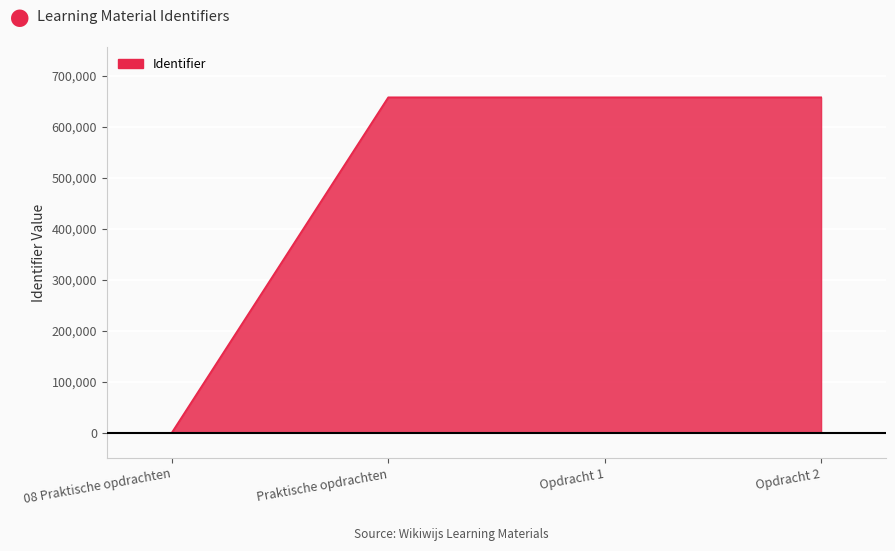

What is the maximum value shown in the chart?

657455